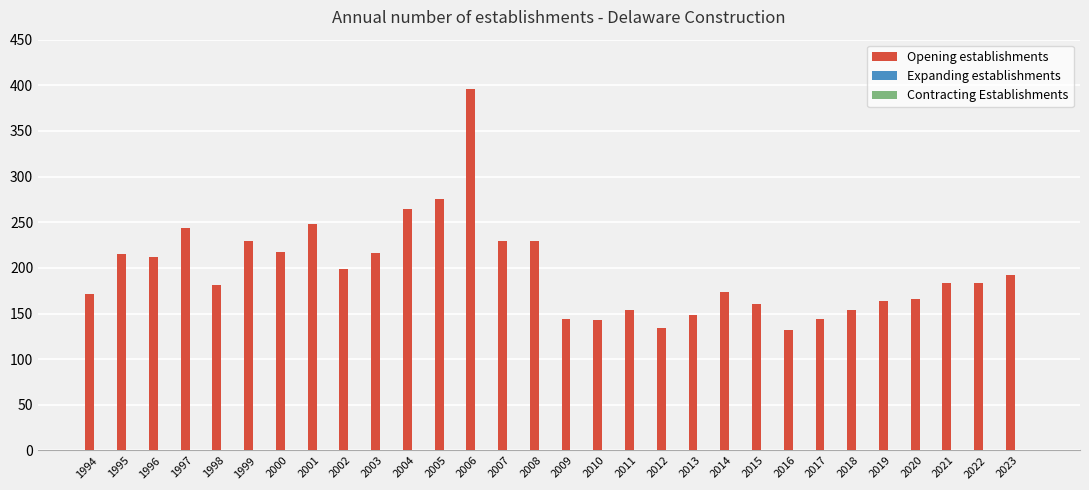

What is the maximum value shown in the chart?

396